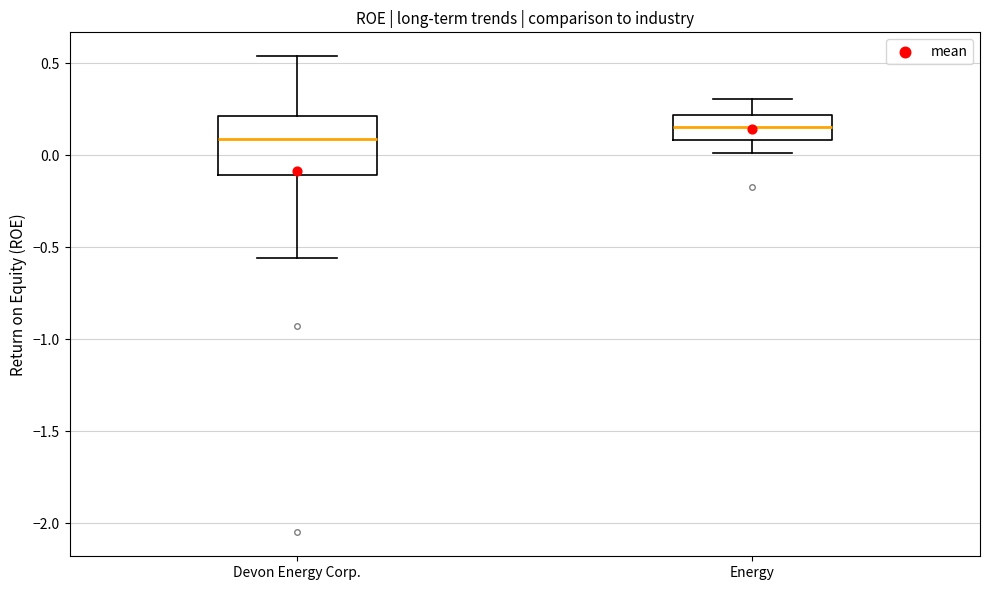

Comparing the boxes themselves (not the whiskers), which one is the tallest?

Devon Energy Corp.